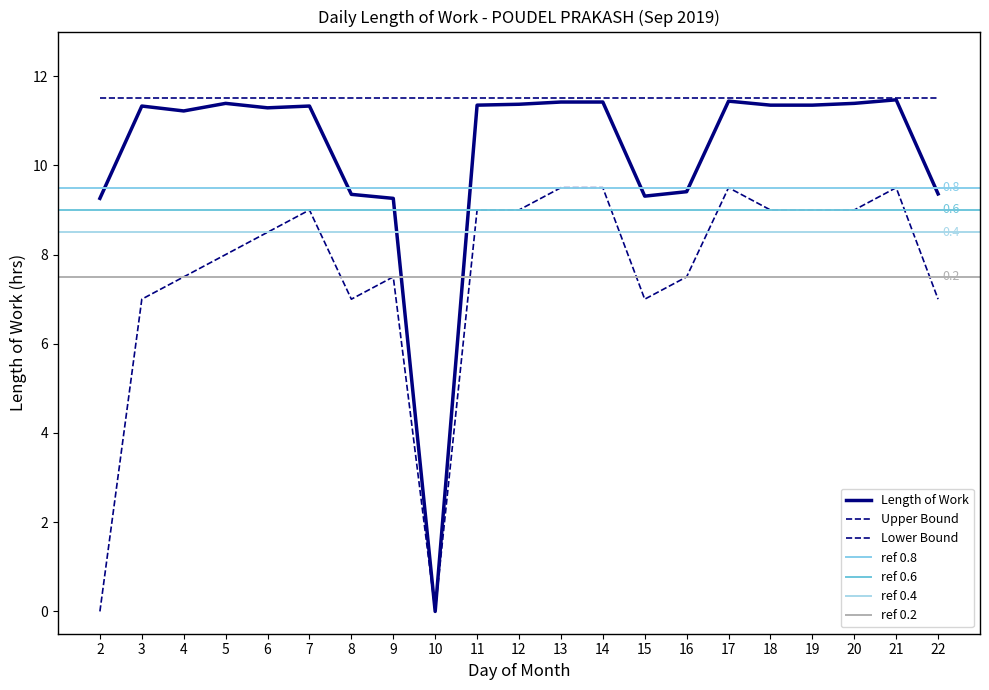

True or false: Lower Bound and Length of Work cross at least once.

False